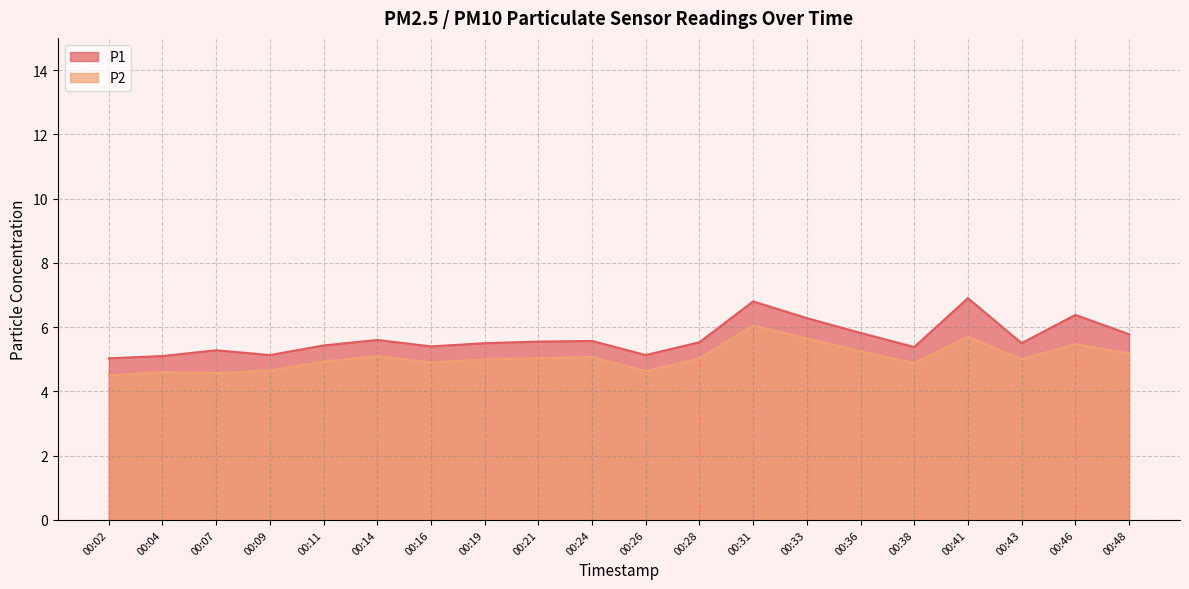

True or false: P1 has more than 2 interior local peaks.

True